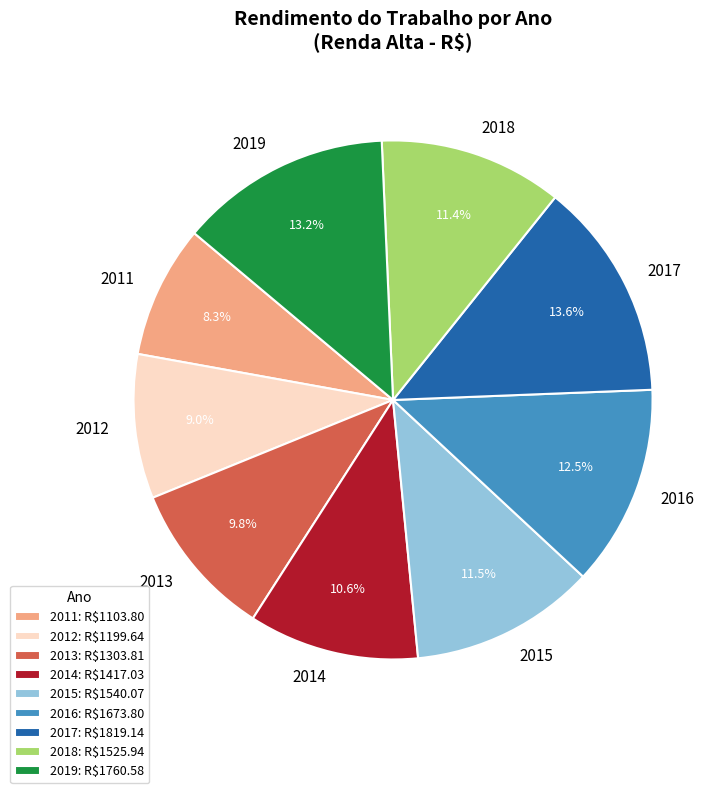

To the nearest percent, what is the difference between the largest and smallest slice percentages?

5%